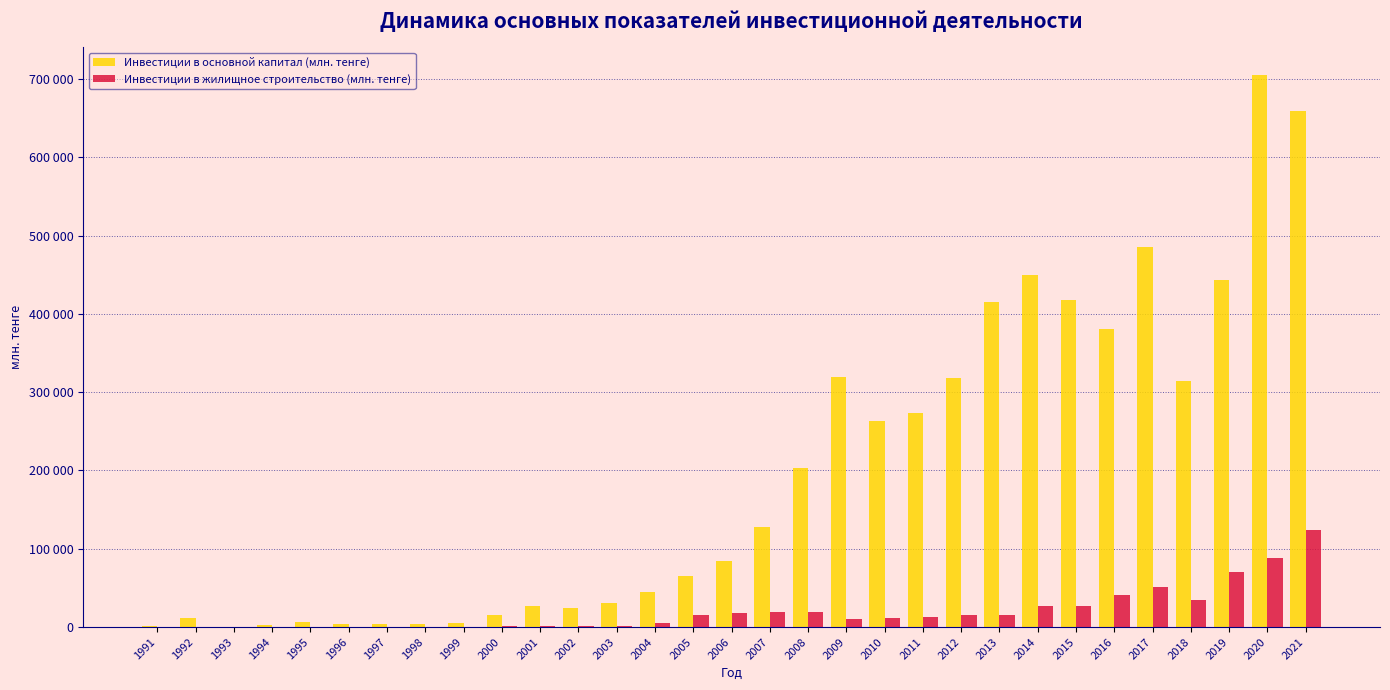

Which series has the largest total across all categories?

Инвестиции в основной капитал (млн. тенге)